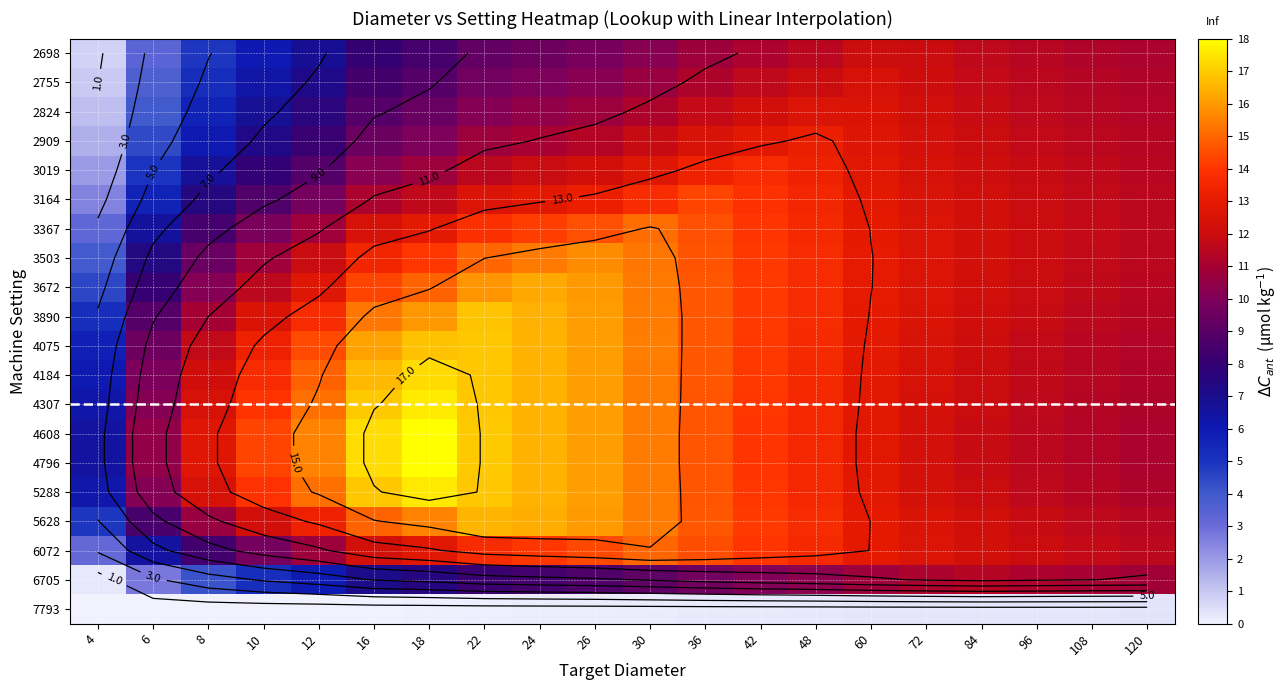

List the series in order of their peak value, lowest first.

7793, 6705, 2698, 2755, 2824, 2909, 3019, 3164, 6072, 3367, 3503, 3672, 5628, 3890, 4075, 4184, 5288, 4307, 4608, 4796